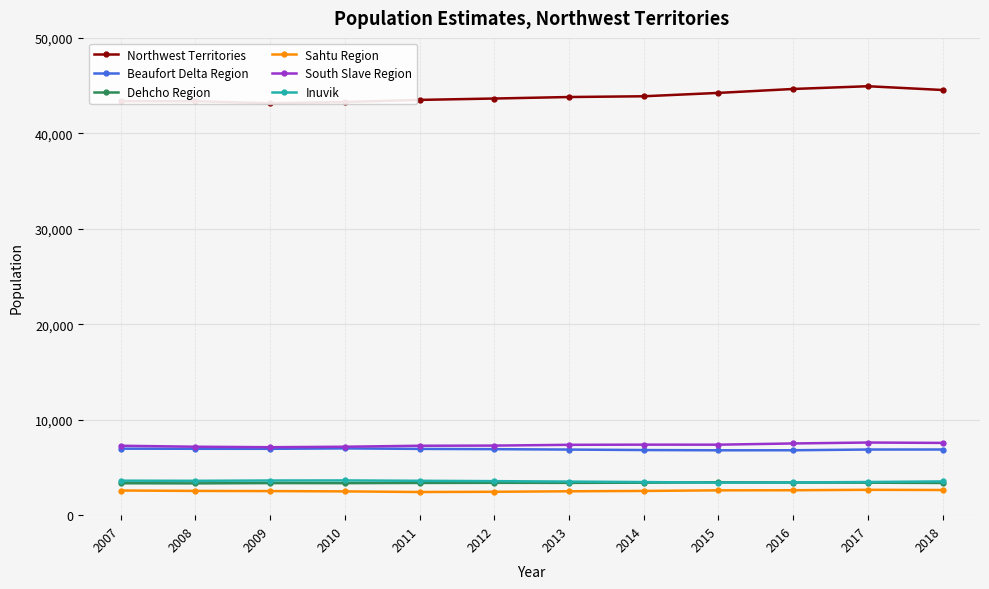

True or false: Dehcho Region and South Slave Region cross at least once.

False